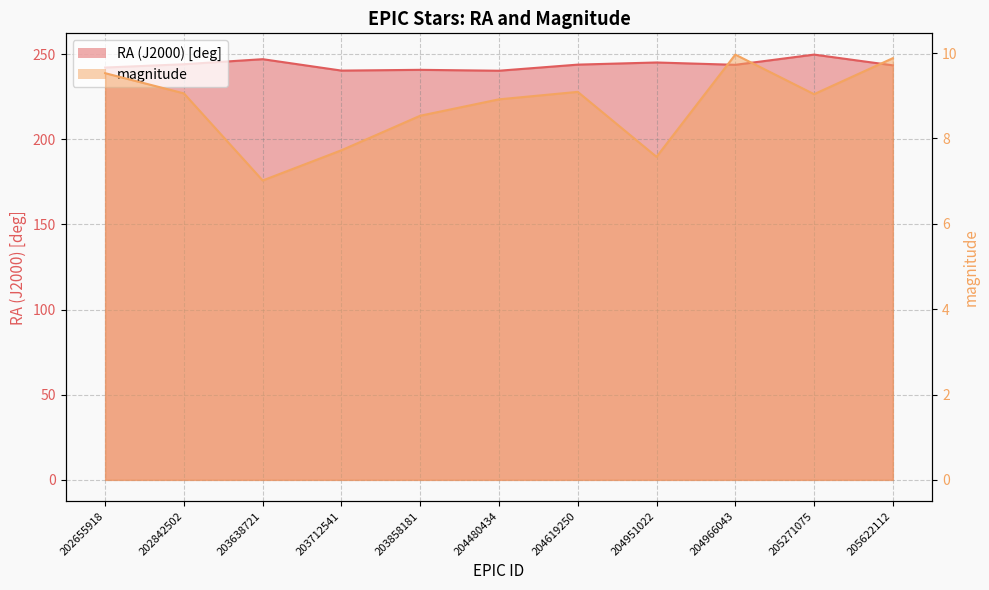

Does the chart have visible grid lines?

Yes